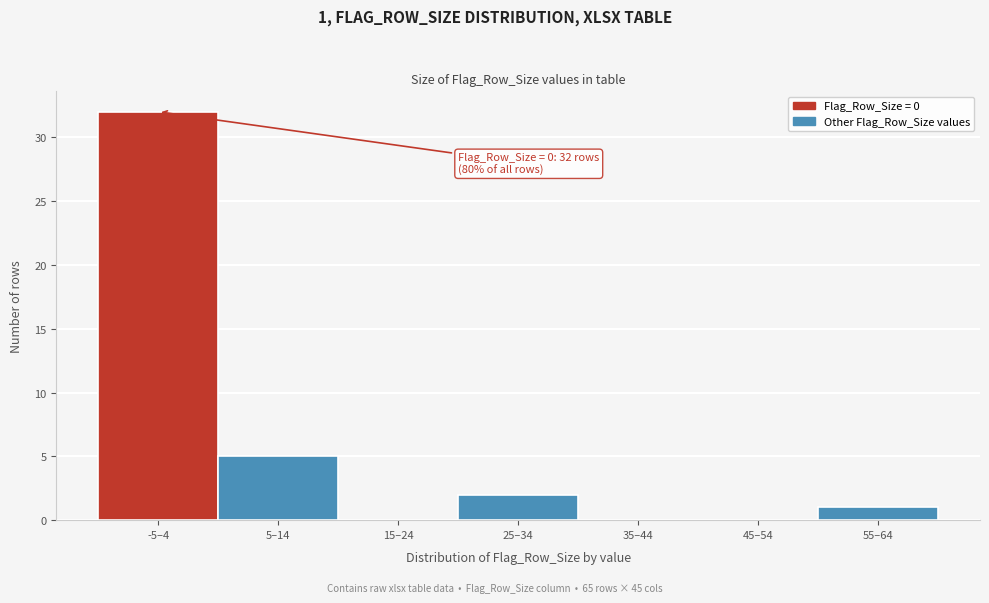

Reading left to right, what are all the values shown in this chart?

-5–4=32	5–14=5	15–24=0	25–34=2	35–44=0	45–54=0	55–64=1